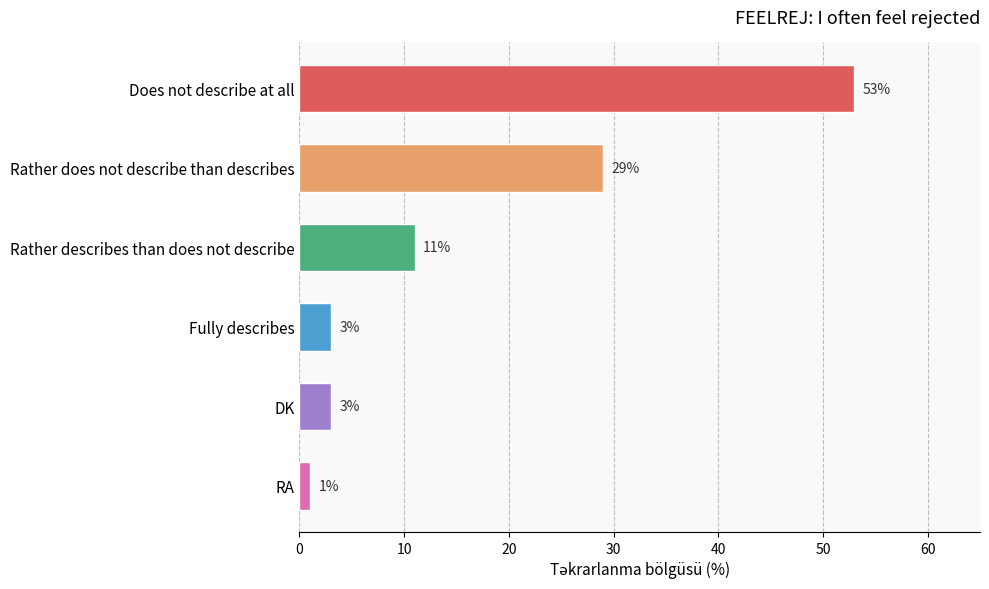

Reading bottom to top, transcribe all the data shown in this chart.

RA=1	DK=3	Fully describes=3	Rather describes than does not describe=11	Rather does not describe than describes=29	Does not describe at all=53